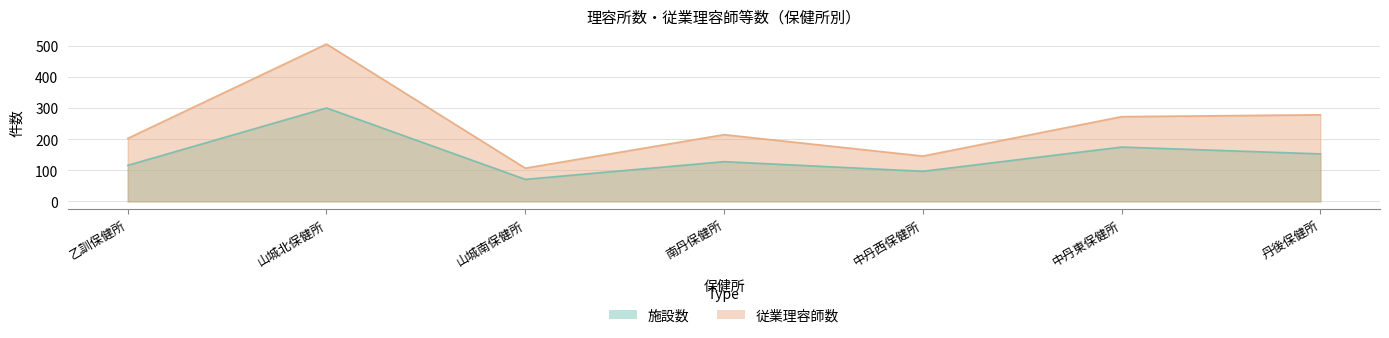

Reading left to right, extract all data points from this chart.

施設数: 116	301	71	128	97	175	153
従業理容師数: 203	507	107	215	146	273	279